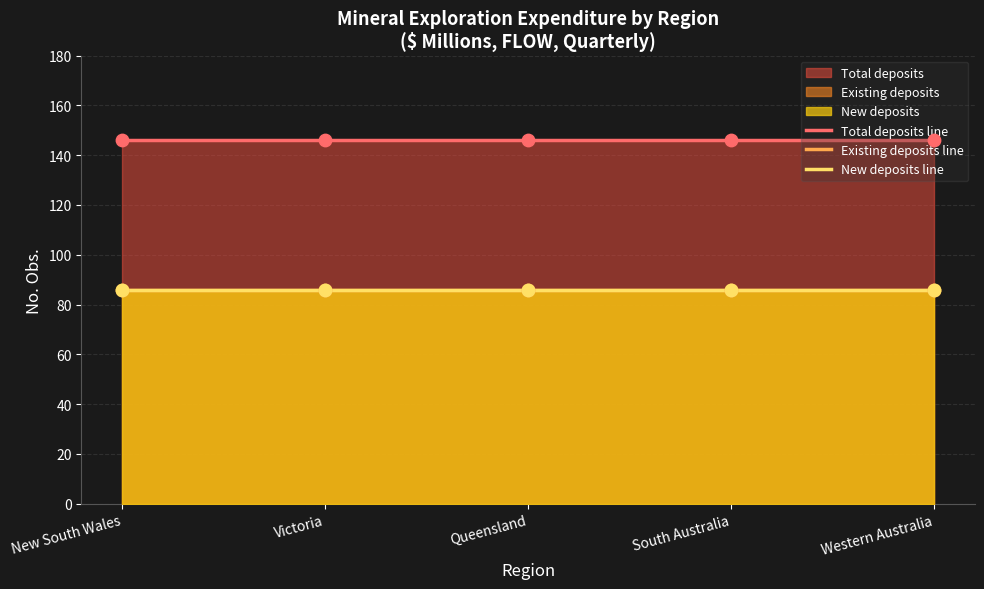

Which series contains the highest Y value?

Total deposits line